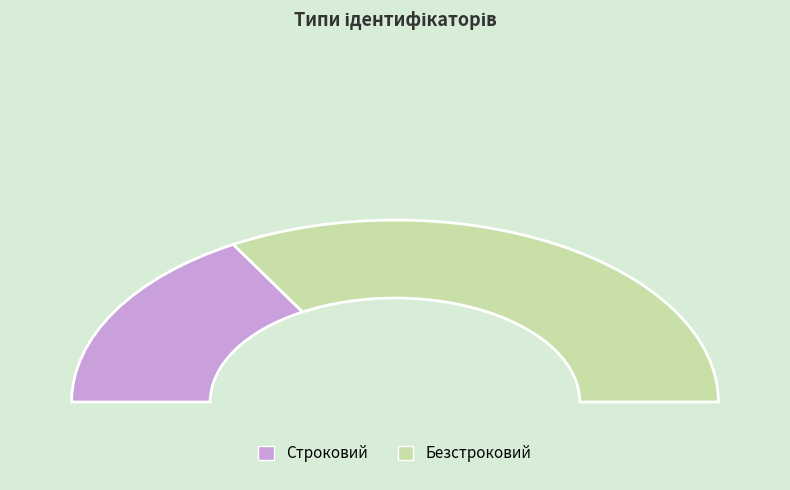

Which slice is the largest?

Безстроковий